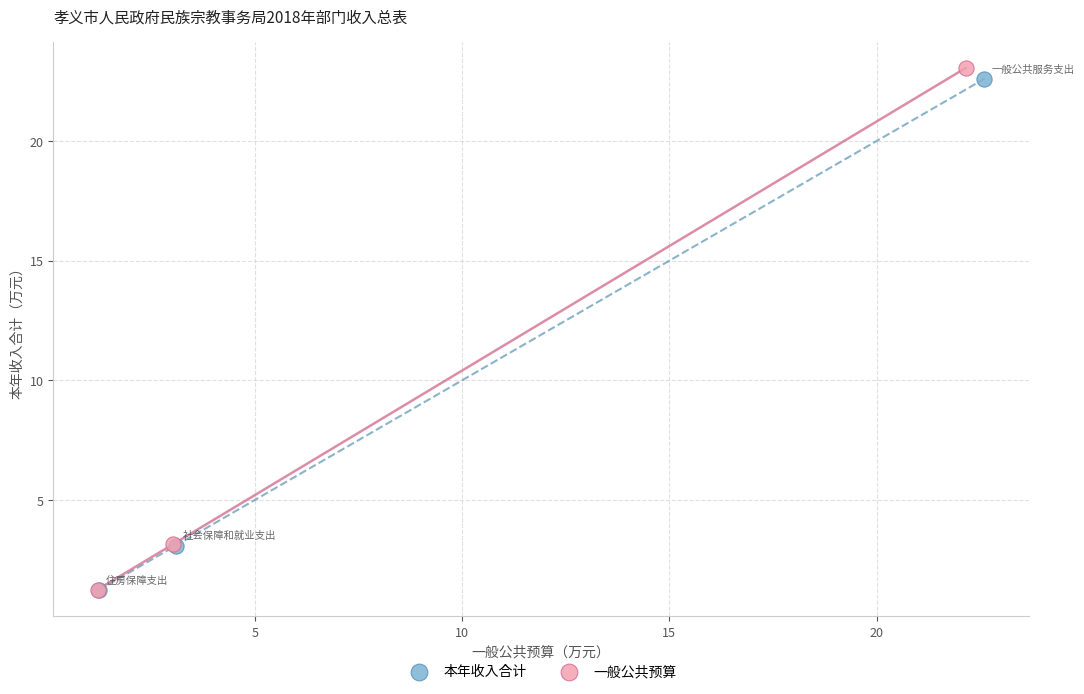

Which series reaches the maximum Y coordinate?

一般公共预算